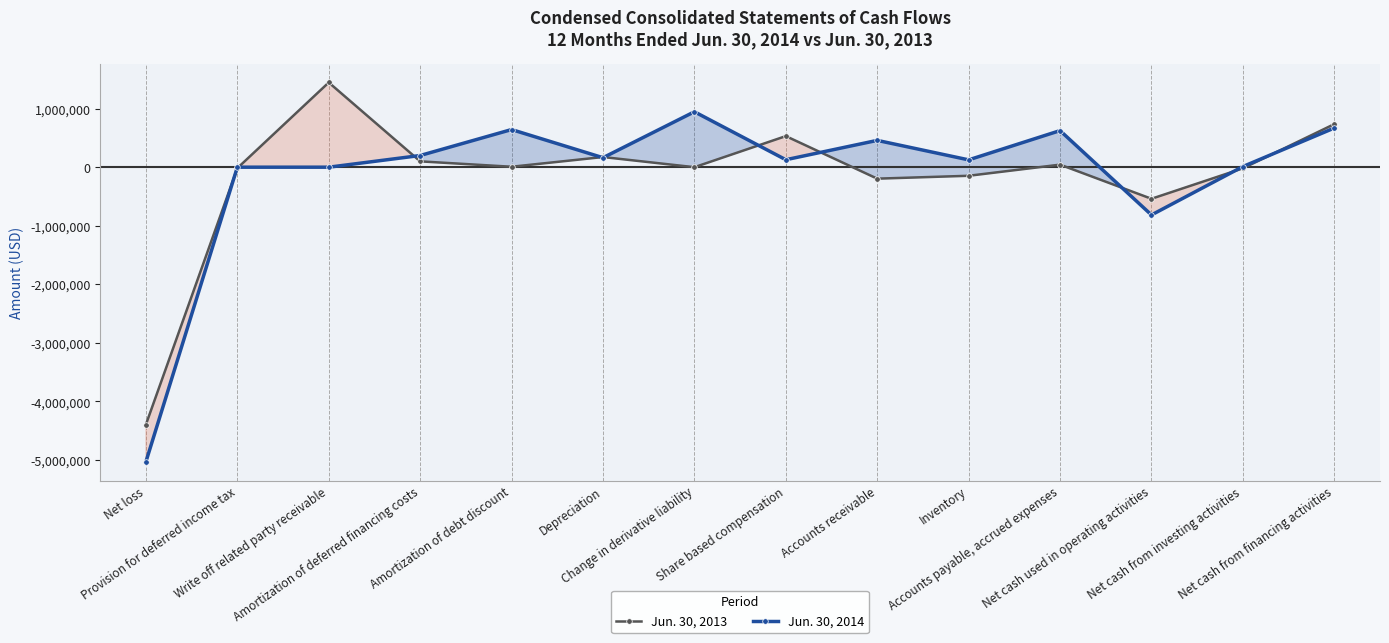

What is the spread (max minus min) of values at Accounts receivable?

653437